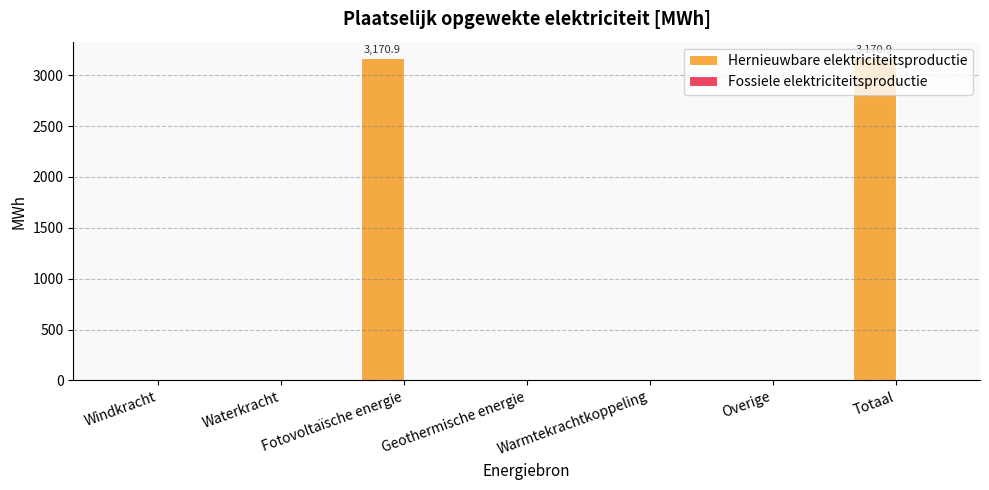

The value at Waterkracht is 0.0. True or false?

True